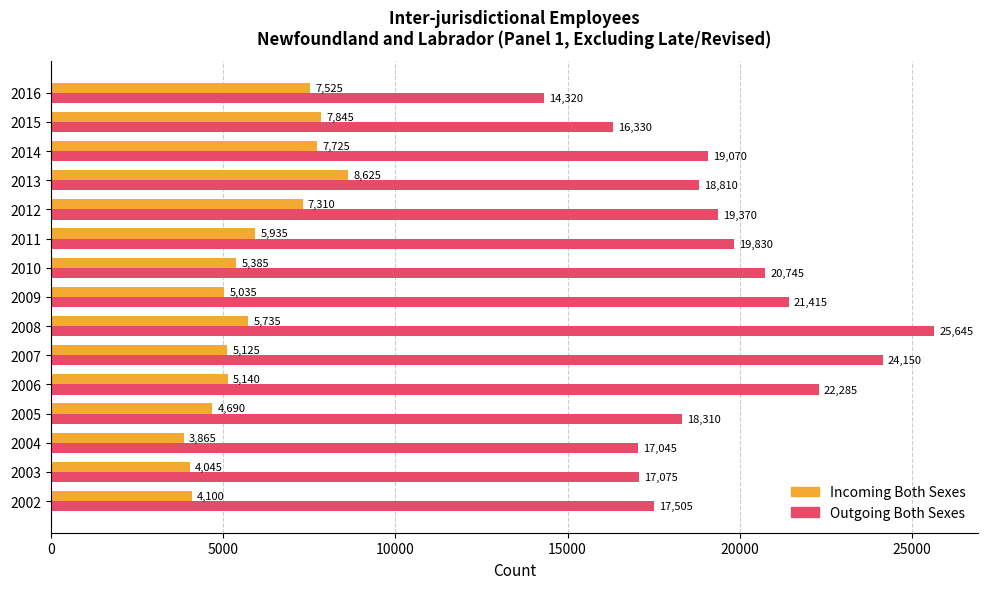

Rank the series by their average value, from lowest to highest.

Incoming Both Sexes, Outgoing Both Sexes